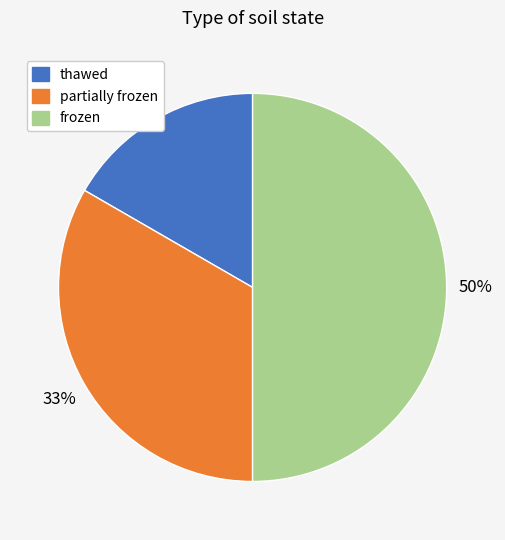

Does thawed account for over 50% of the chart?

No